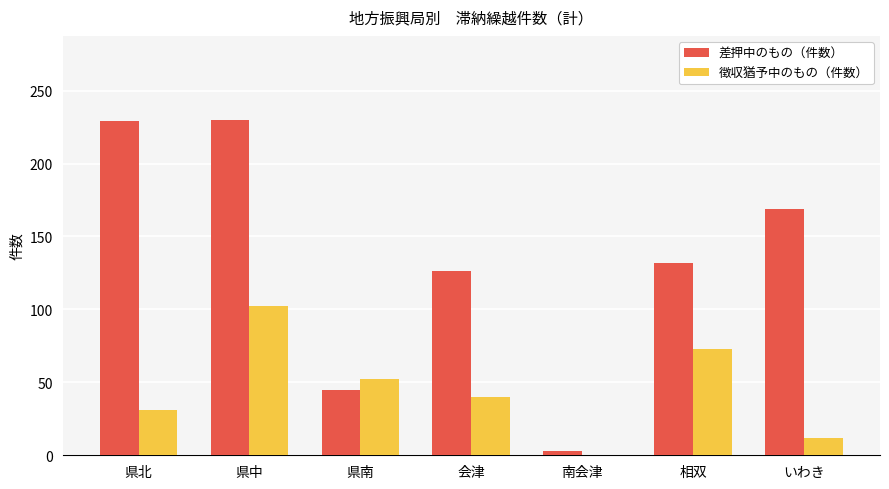

Which series has the largest total across all categories?

差押中のもの（件数）